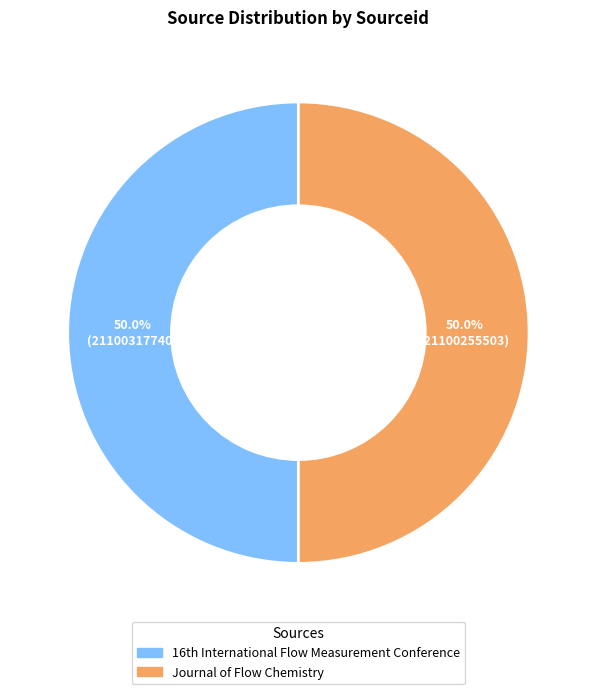

What portion of the pie excludes Journal of Flow Chemistry?

50.0%